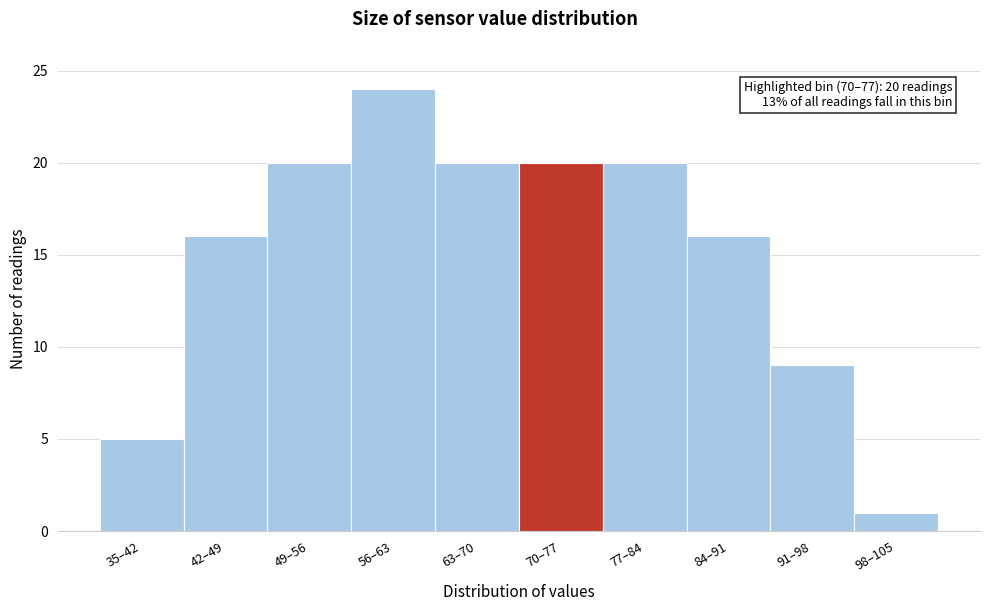

Reading right to left, transcribe all the data shown in this chart.

1	9	16	20	20	20	24	20	16	5